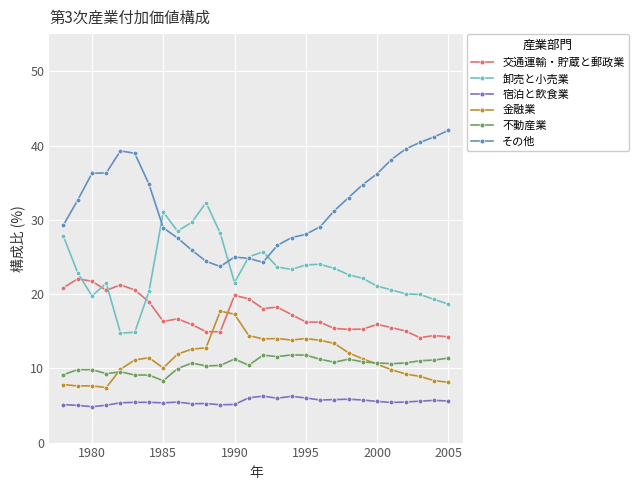

What is the lowest value of the 交通運輸・貯蔵と郵政業 series?

14.1